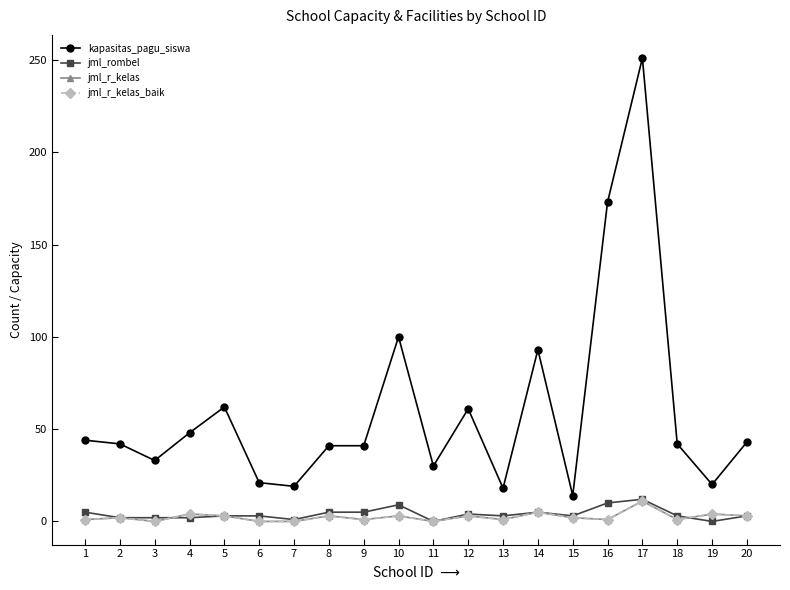

True or false: kapasitas_pagu_siswa and jml_rombel cross at least once.

False